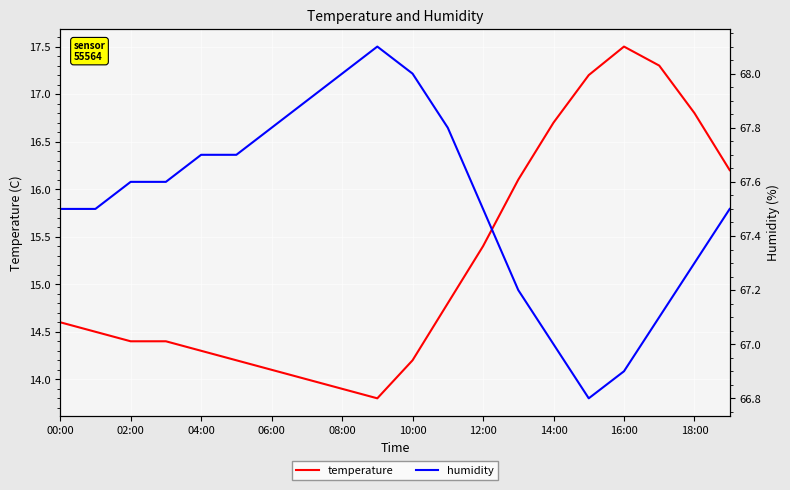

True or false: humidity and temperature cross at least once.

False